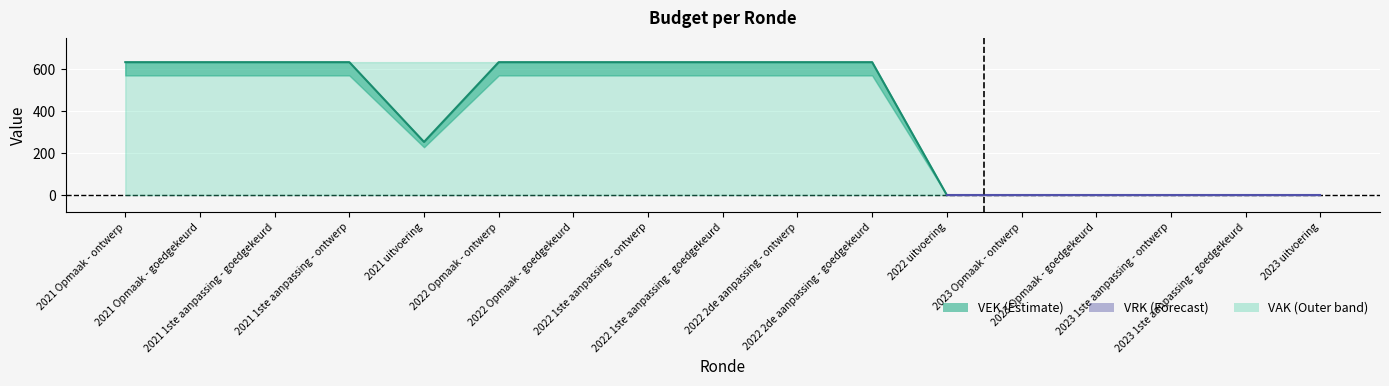

How many lines are shown in the chart?

2